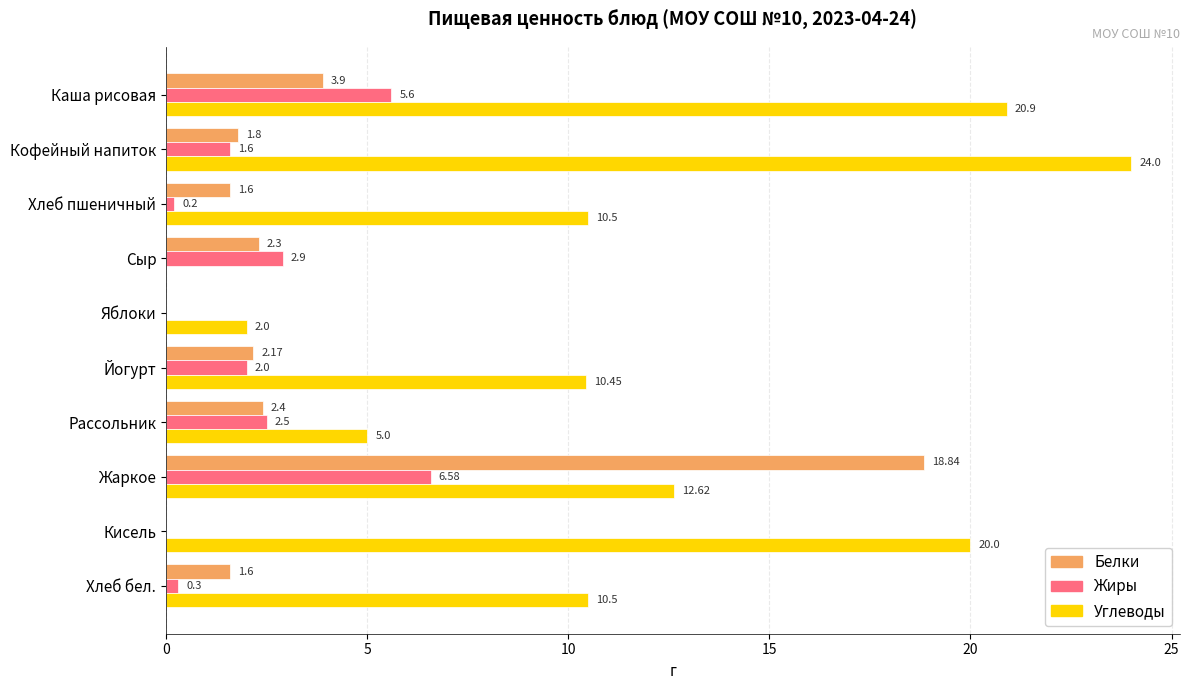

Where is Жиры nearest to the value 3?

Сыр